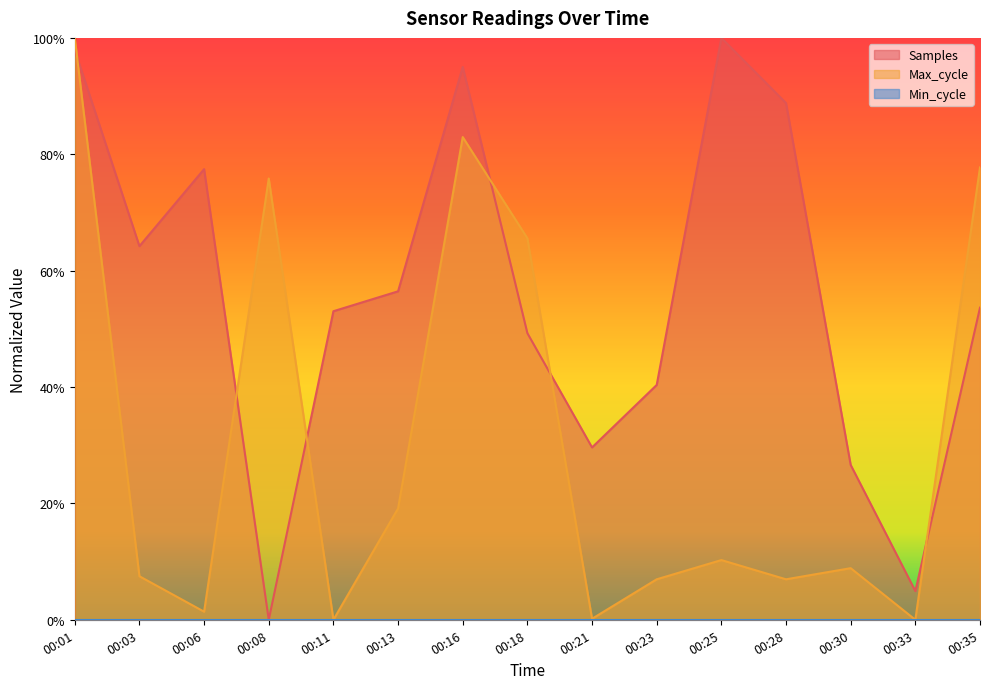

What is the approximate value of Max_cycle at 00:03?

0.1